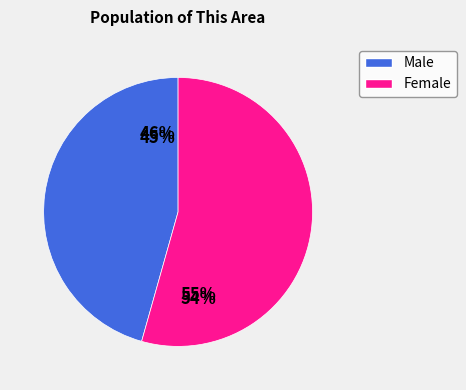

Which slice is the largest?

Female